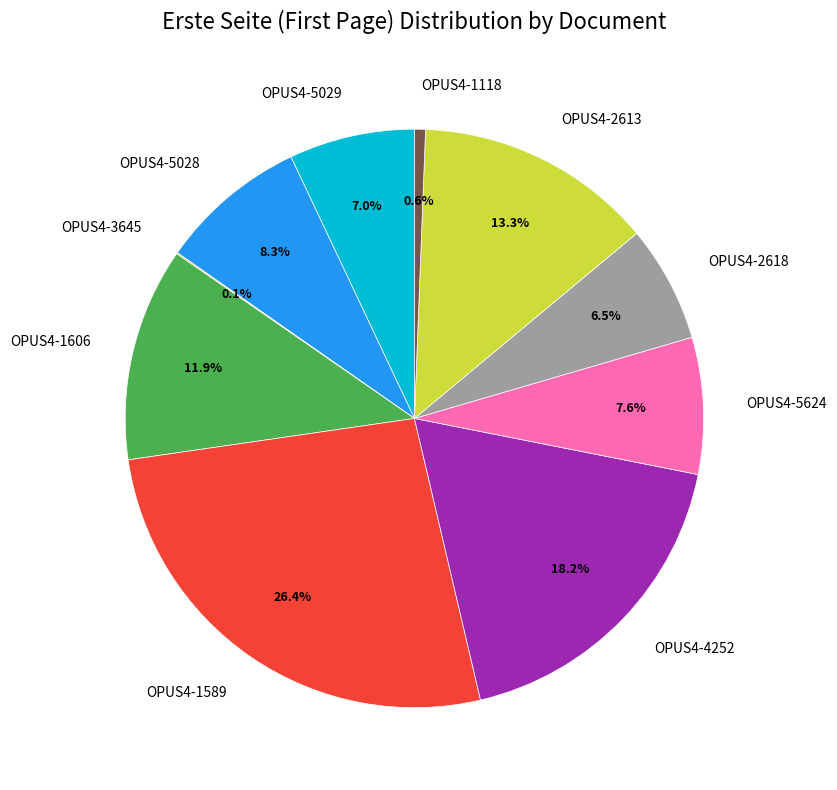

Combined, do OPUS4-2618 and OPUS4-4252 account for over 50%?

No